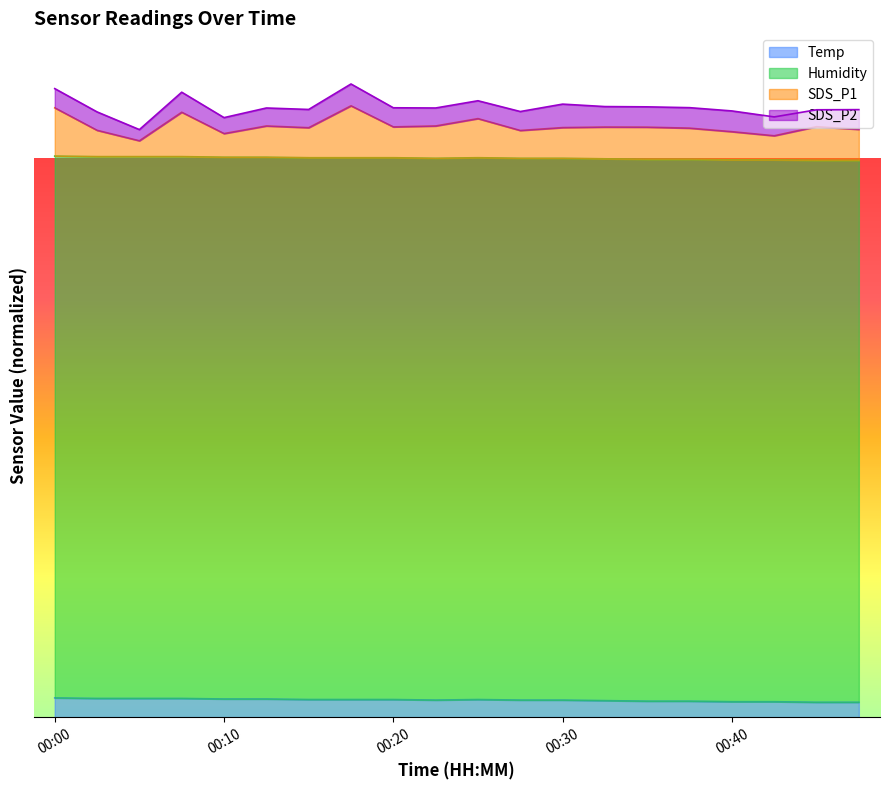

What is the difference between the maximum and second lowest values in the Temp series?

0.8